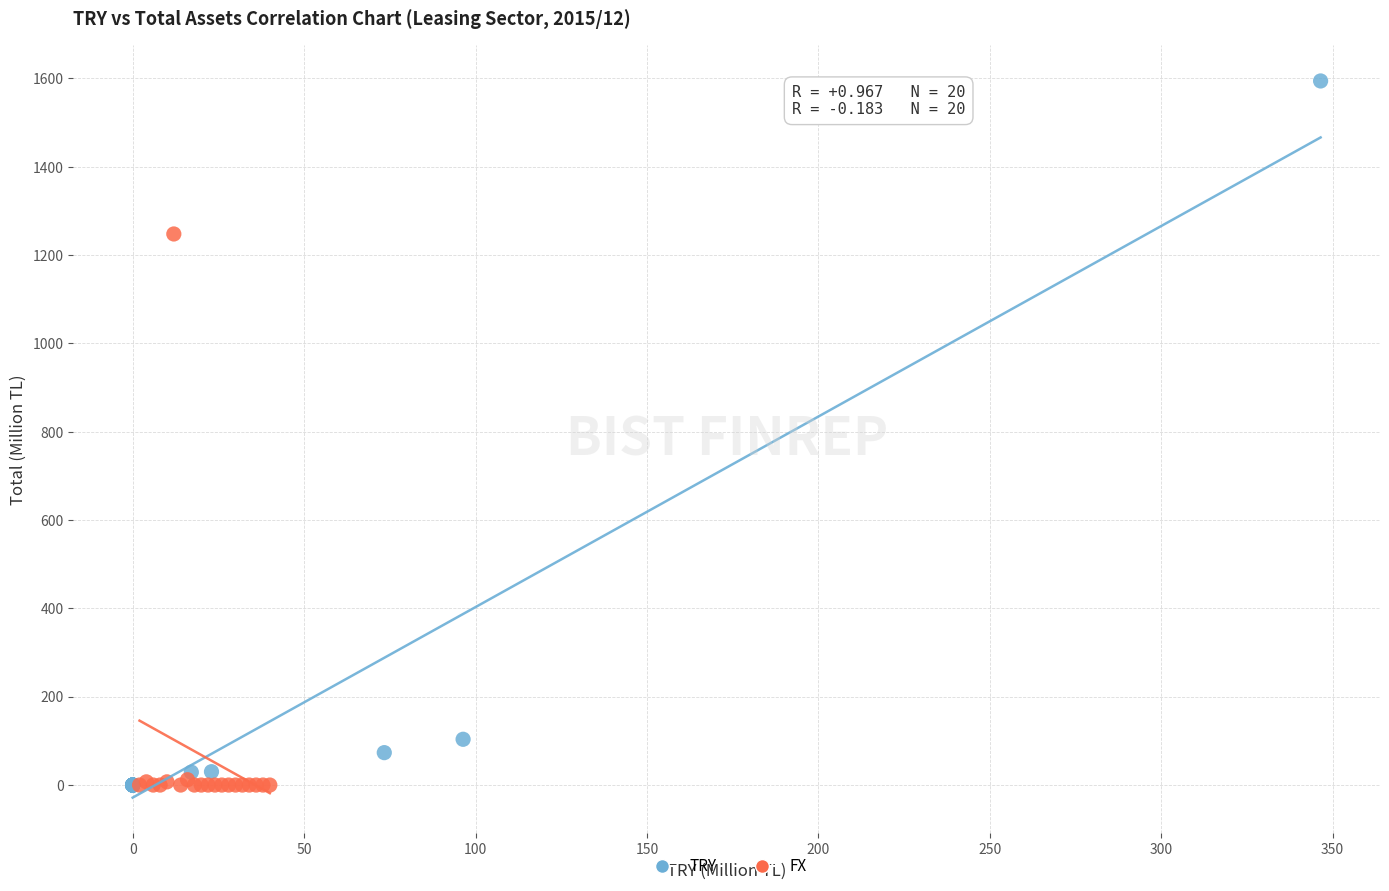

Which series has the widest spread of Y values?

TRY